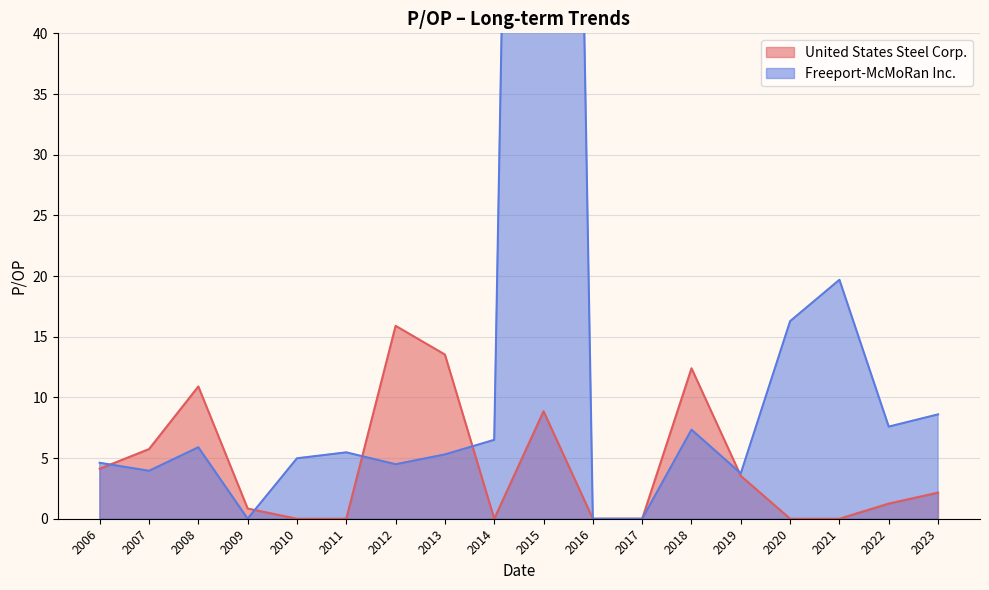

How many lines are shown in the chart?

2